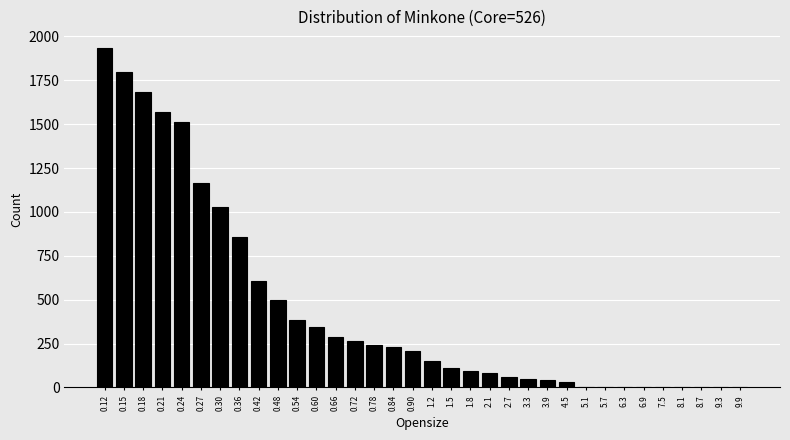

What is the sum of the values at 0.15 and 1.5?

1909.3